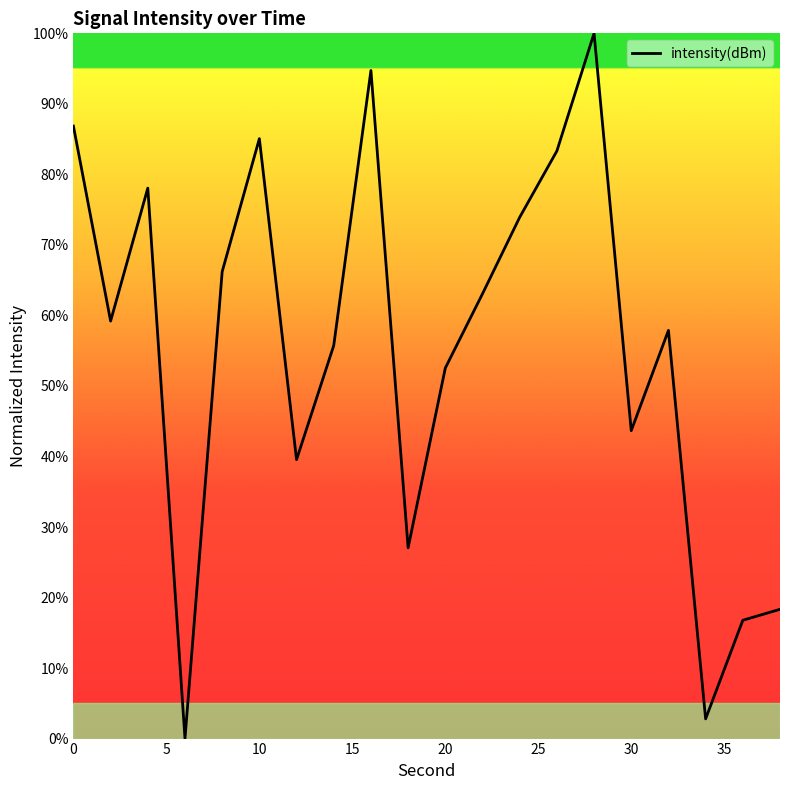

True or false: there are more than 2 points higher than both neighbors.

True